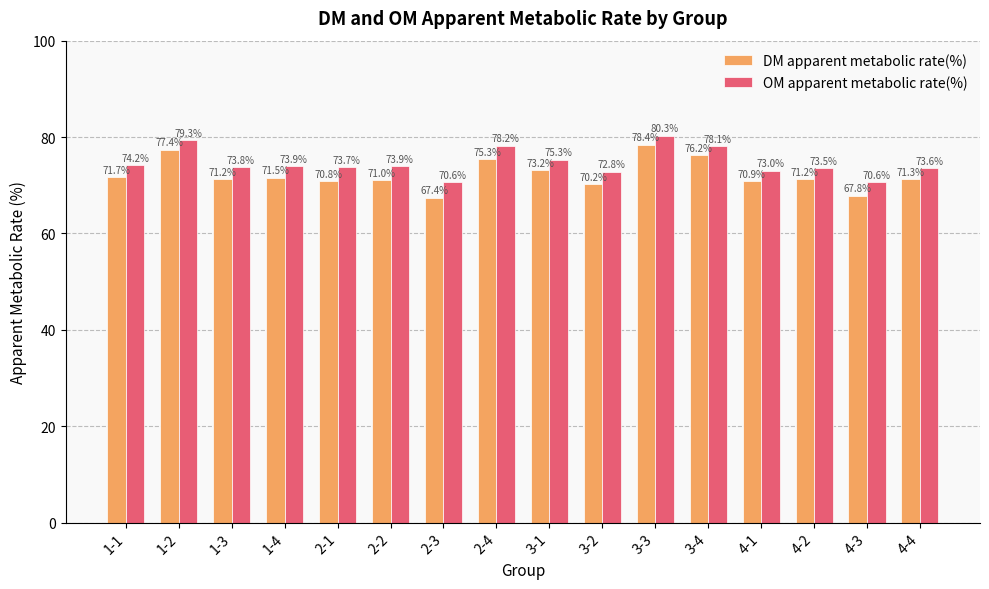

Which category has the highest value across all series?

3-3